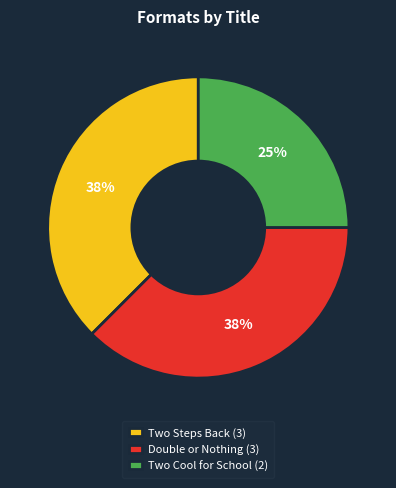

How many segments does this pie chart have?

3